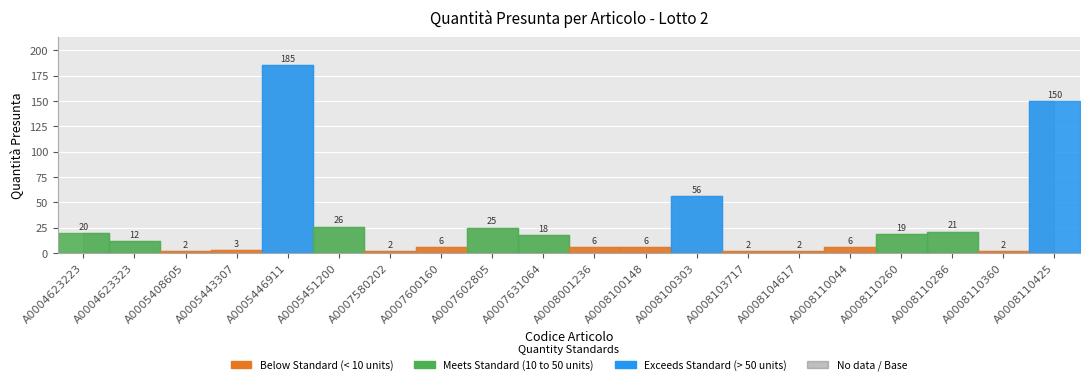

Reading left to right, what are all the values shown in this chart?

A0004623223=20	A0004623323=12	A0005408605=2	A0005443307=3	A0005446911=185	A0005451200=26	A0007580202=2	A0007600160=6	A0007602805=25	A0007631064=18	A0008001236=6	A0008100148=6	A0008100303=56	A0008103717=2	A0008104617=2	A0008110044=6	A0008110260=19	A0008110286=21	A0008110360=2	A0008110425=150